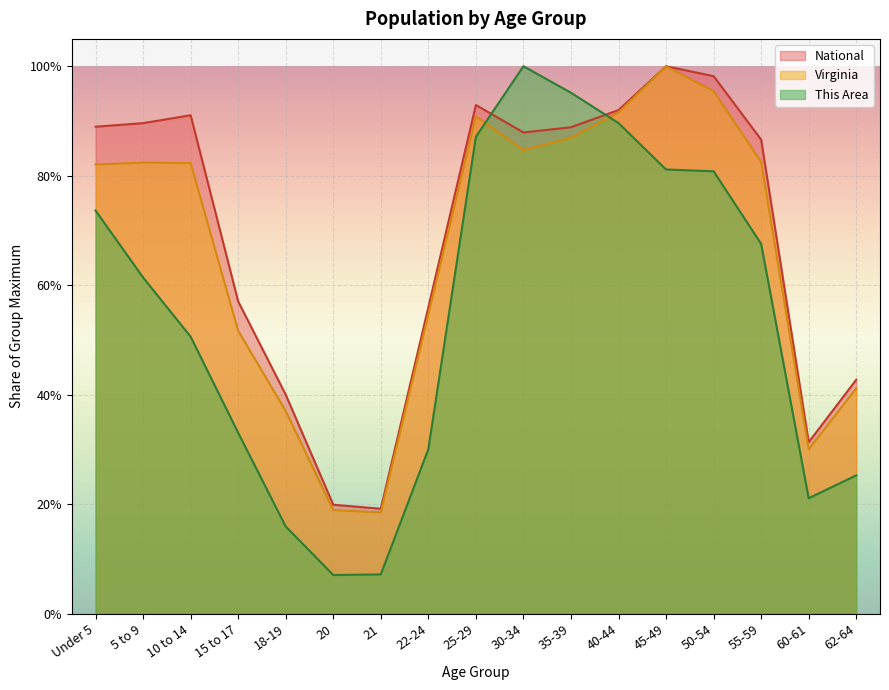

Where is This Area nearest to the value 0?

20